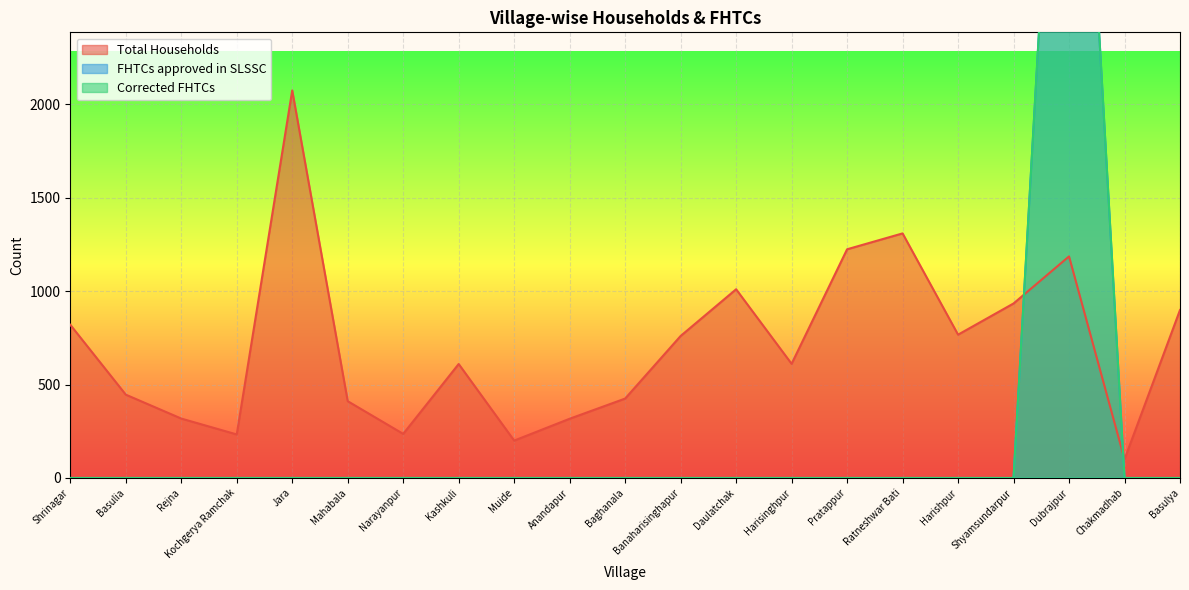

Reading left to right, what are all the values shown in this chart?

Total Households: 820	446	318	233	2074	411	236	610	200	317	425	760	1010	611	1224	1309	767	934	1186	100	899
FHTCs approved in SLSSC: 0	0	0	0	0	0	0	0	0	0	0	0	0	0	0	0	0	0	5208	0	0
Corrected FHTCs: 0	0	0	0	0	0	0	0	0	0	0	0	0	0	0	0	0	0	5208	0	0